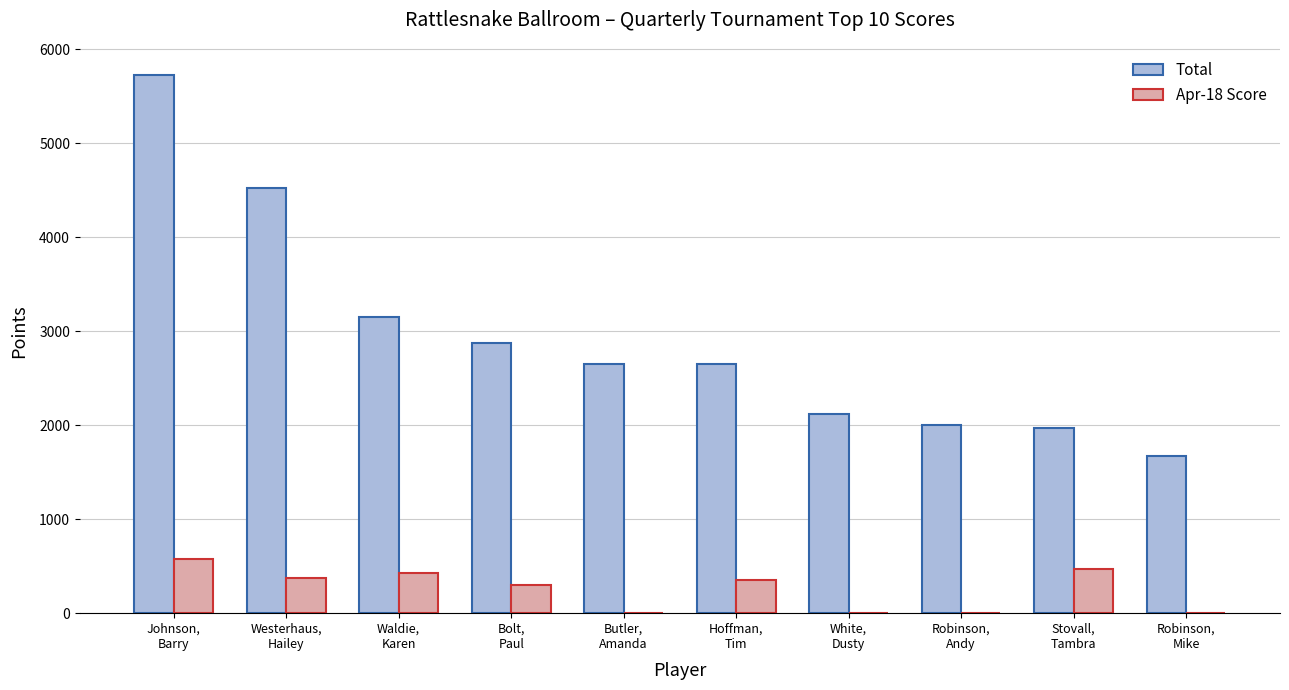

What is the maximum value shown in the chart?

5725